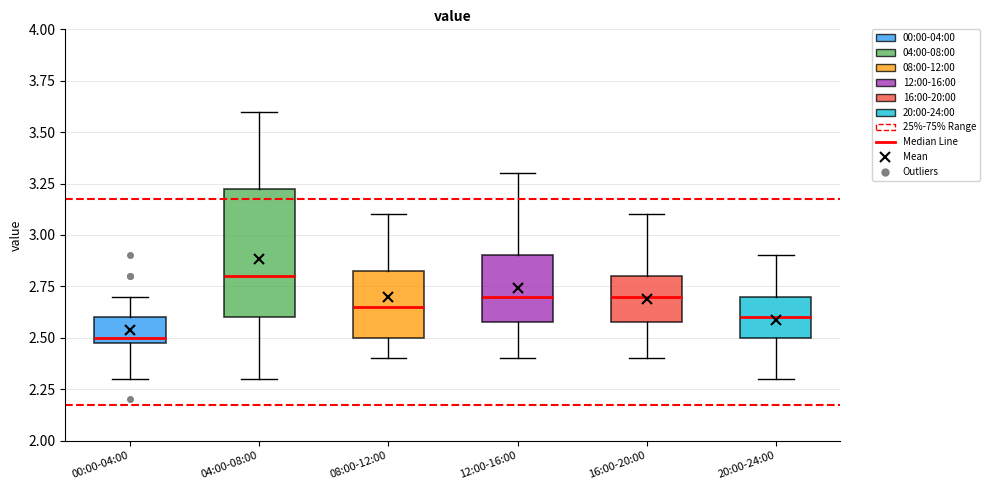

Comparing the boxes themselves (not the whiskers), which one is the tallest?

04:00-08:00